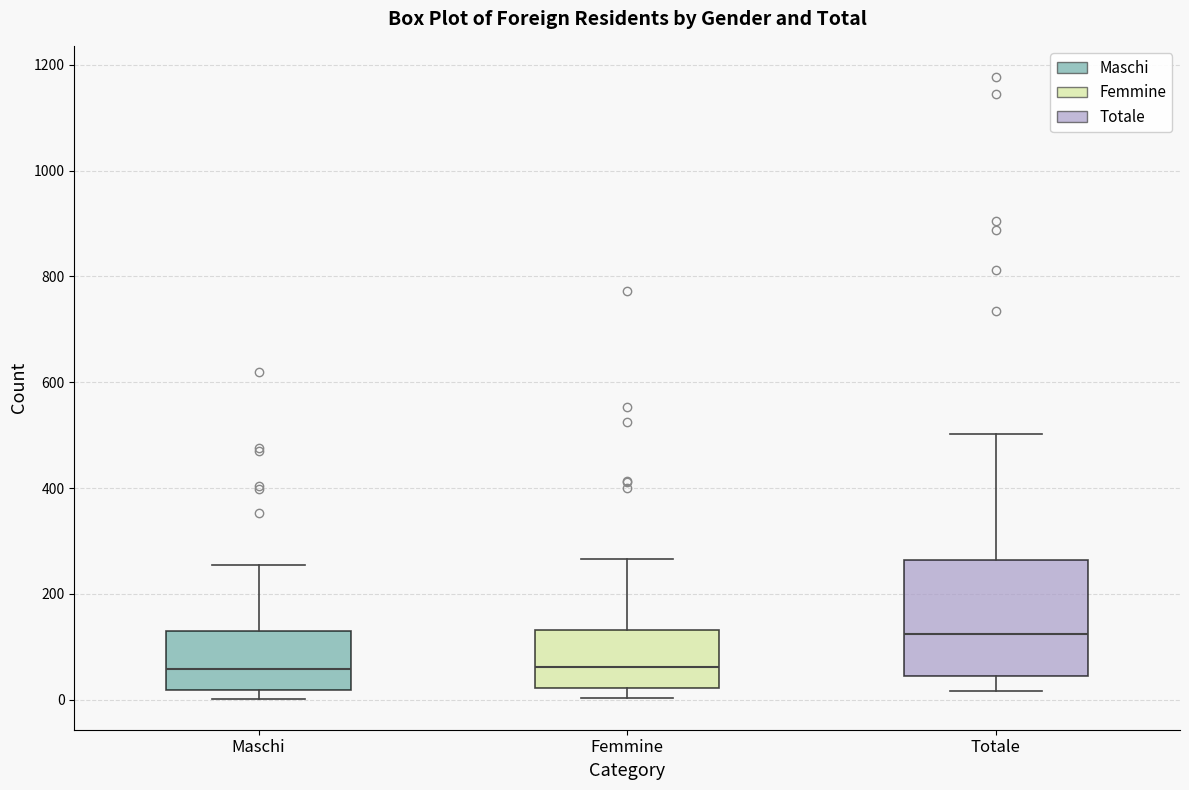

Reading left to right, read every box against the y-axis: the position of its median line, the range the box covers, and the ends of its whiskers. The values are not printed on the chart, so give them approximately, as read against the axis.

Maschi: median 60, box 20 to 140, whiskers 0 to 260
Femmine: median 60, box 20 to 140, whiskers 0 to 260
Totale: median 120, box 40 to 260, whiskers 20 to 500